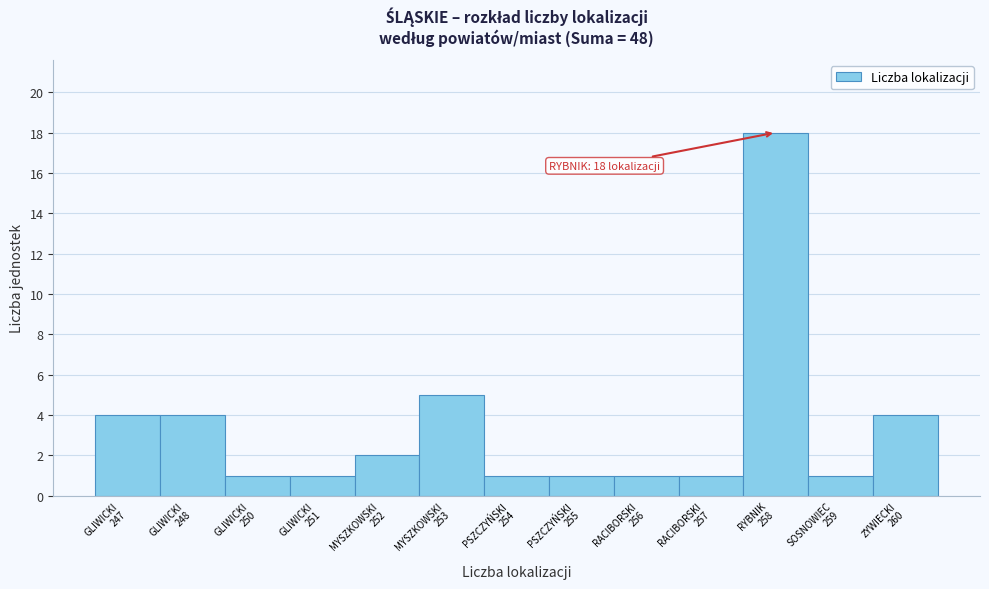

Reading right to left, list all the values displayed in this chart.

4	1	18	1	1	1	1	5	2	1	1	4	4